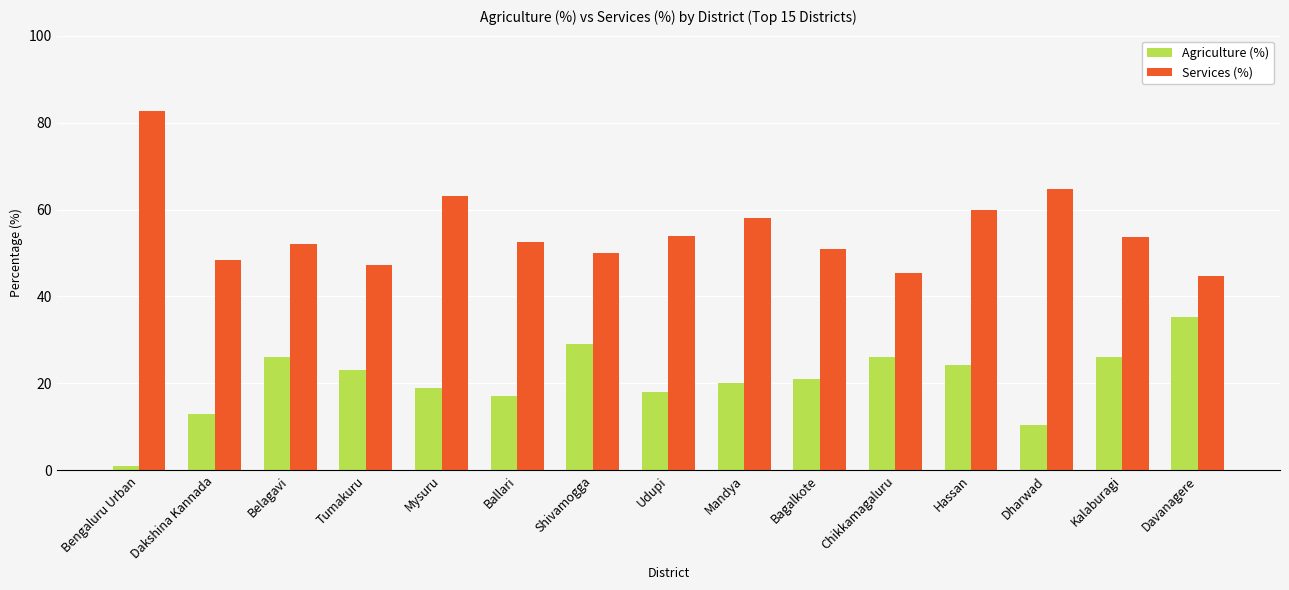

What position from the left is Tumakuru?

4